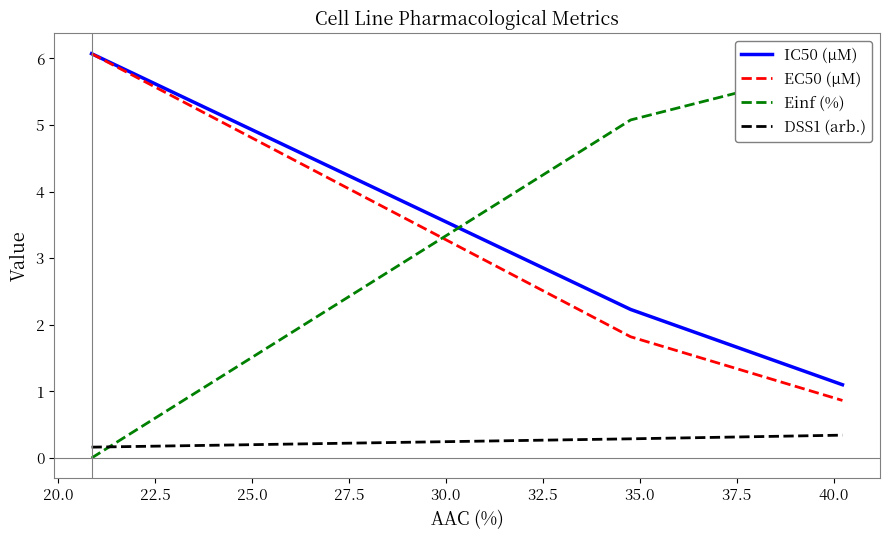

What is the average value of the Einf (%) series?

3.7